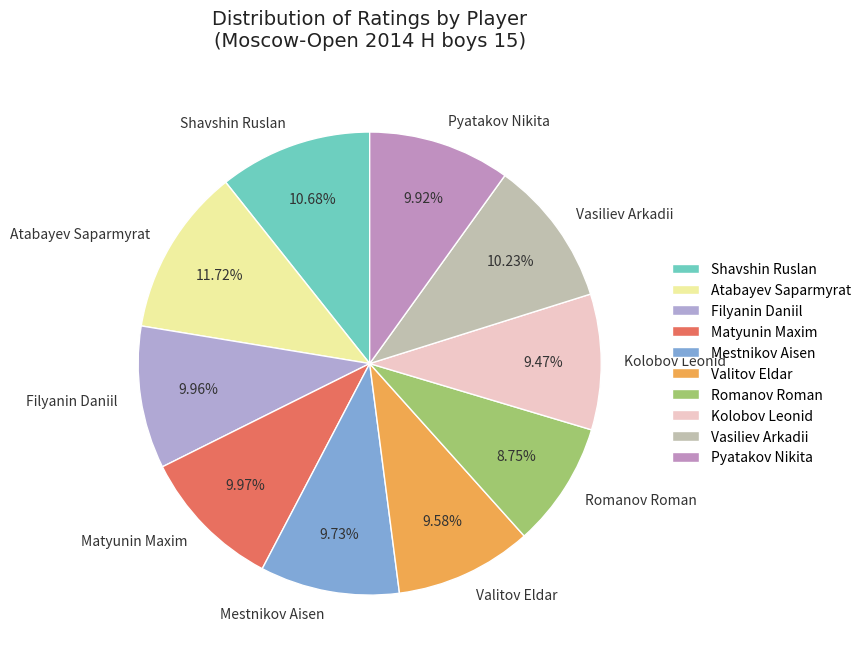

Is the sum of Vasiliev Arkadii and Filyanin Daniil greater than half?

No